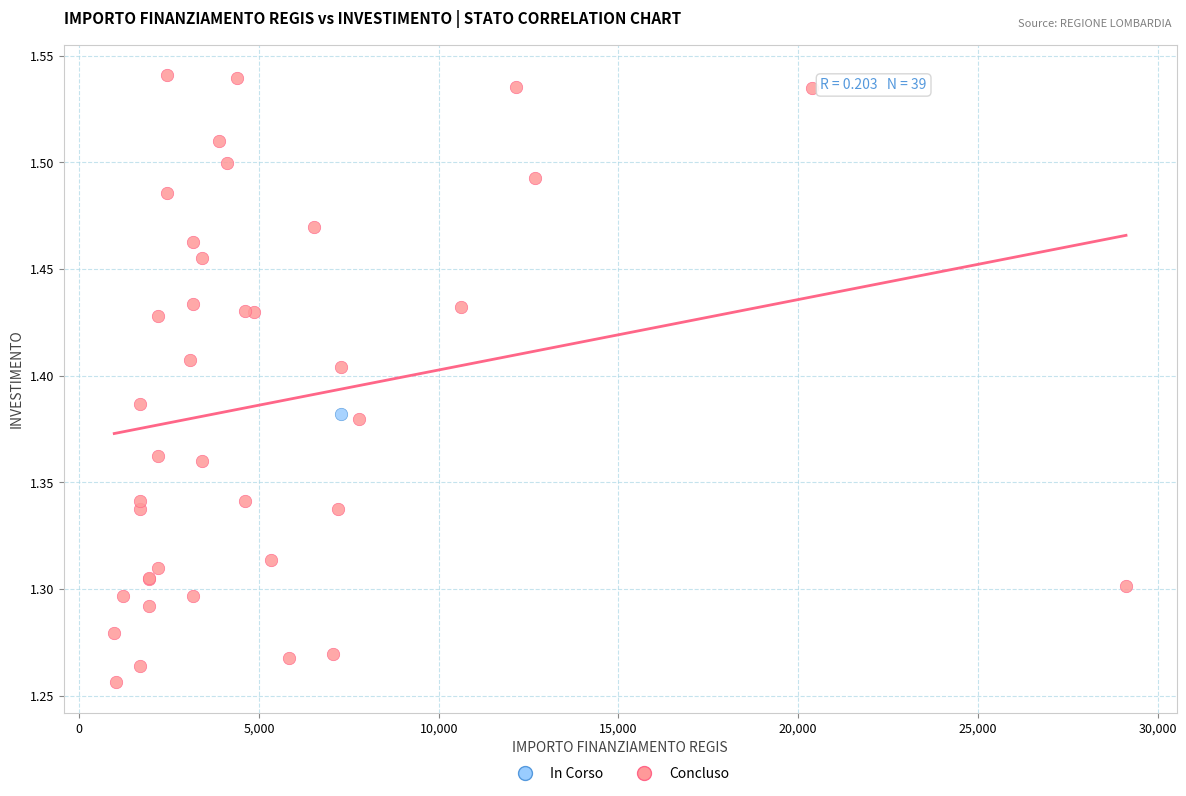

What are all the series names shown in the legend?

In Corso, Concluso